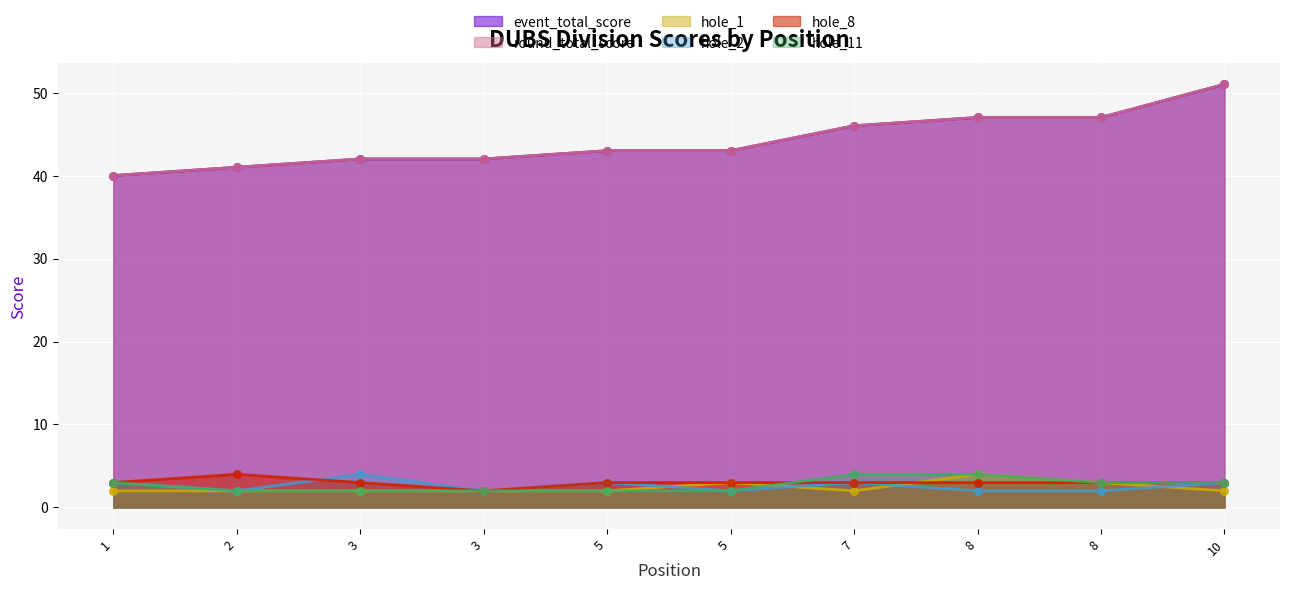

At how many categories does at least one series exceed 25?

10